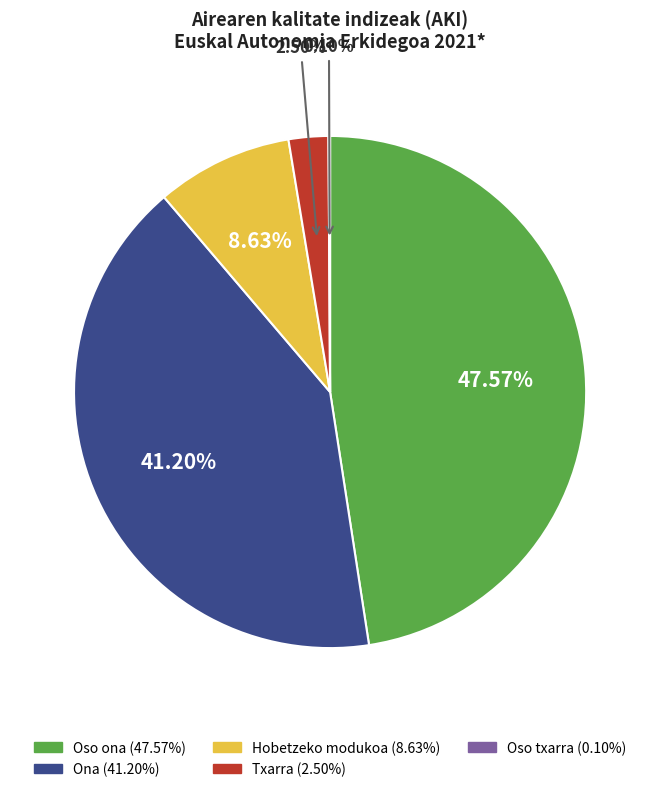

What percentage do Oso ona and Txarra together represent?

50.1%